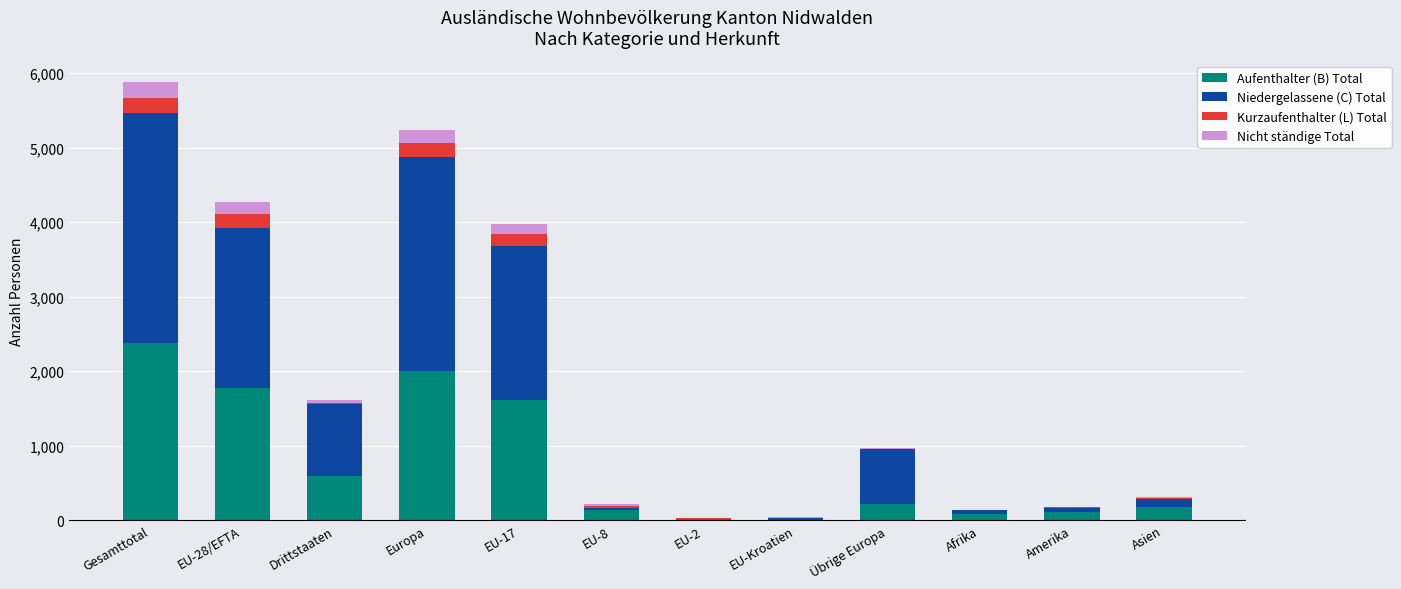

Which category has the highest value in the Aufenthalter (B) Total series?

Gesamttotal